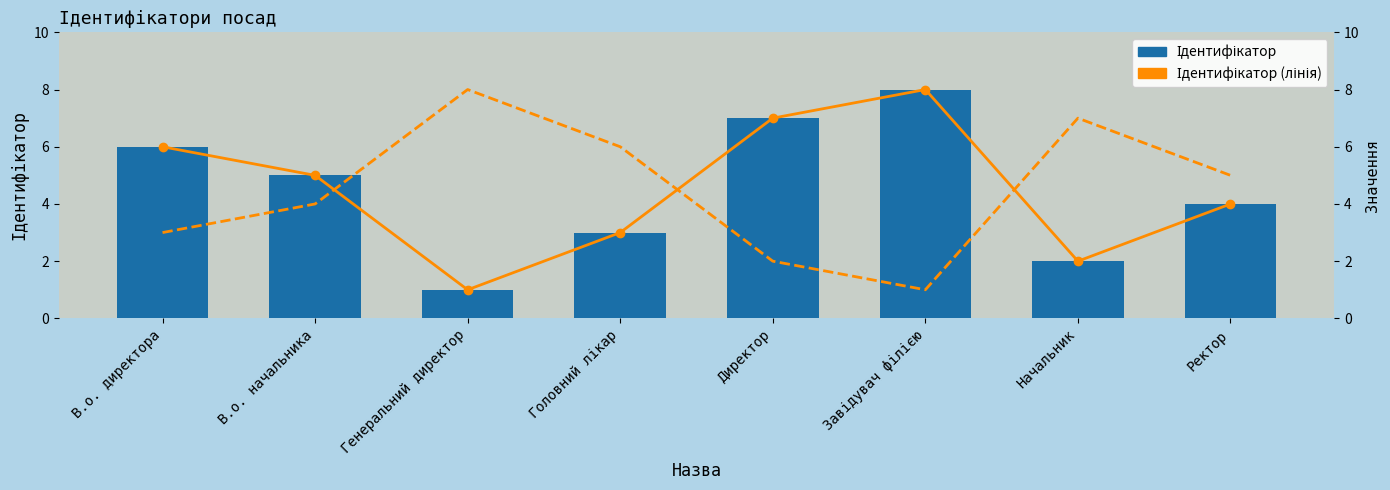

What is the spread (max minus min) of values at Головний лікар?

3